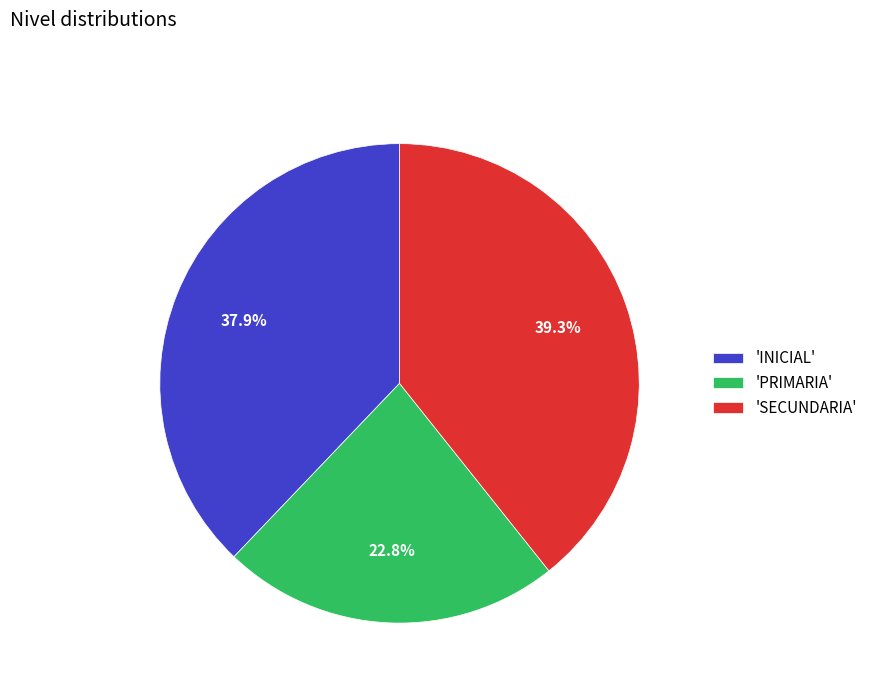

What percentage do 'SECUNDARIA' and 'INICIAL' together represent?

77.2%